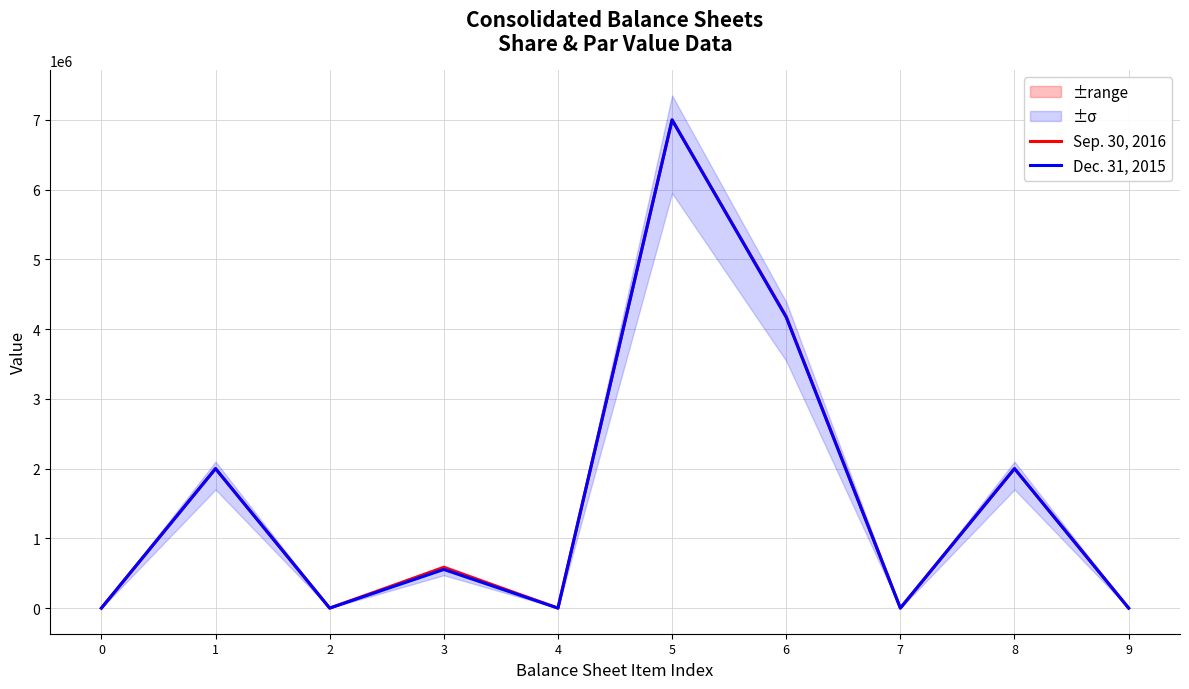

What is the sum of the Dec. 31, 2015 values at 2 and 4?

1